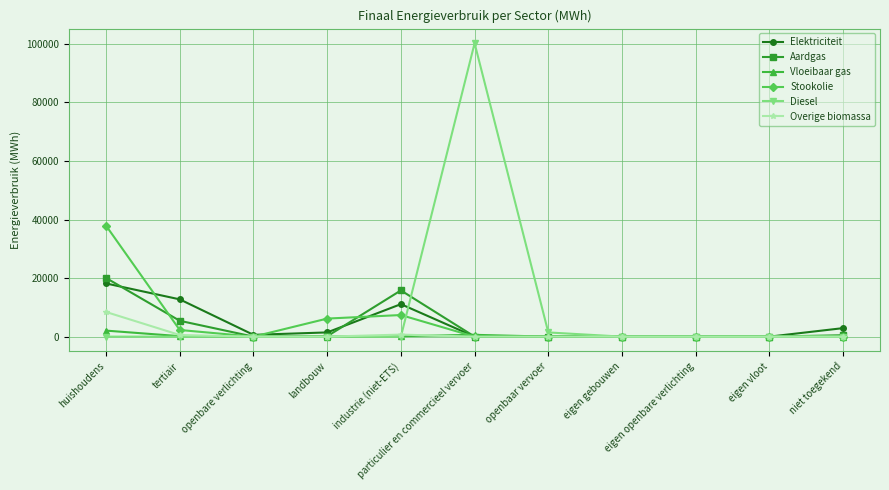

What is the value of the Stookolie point at the 4th from the left?

6168.0